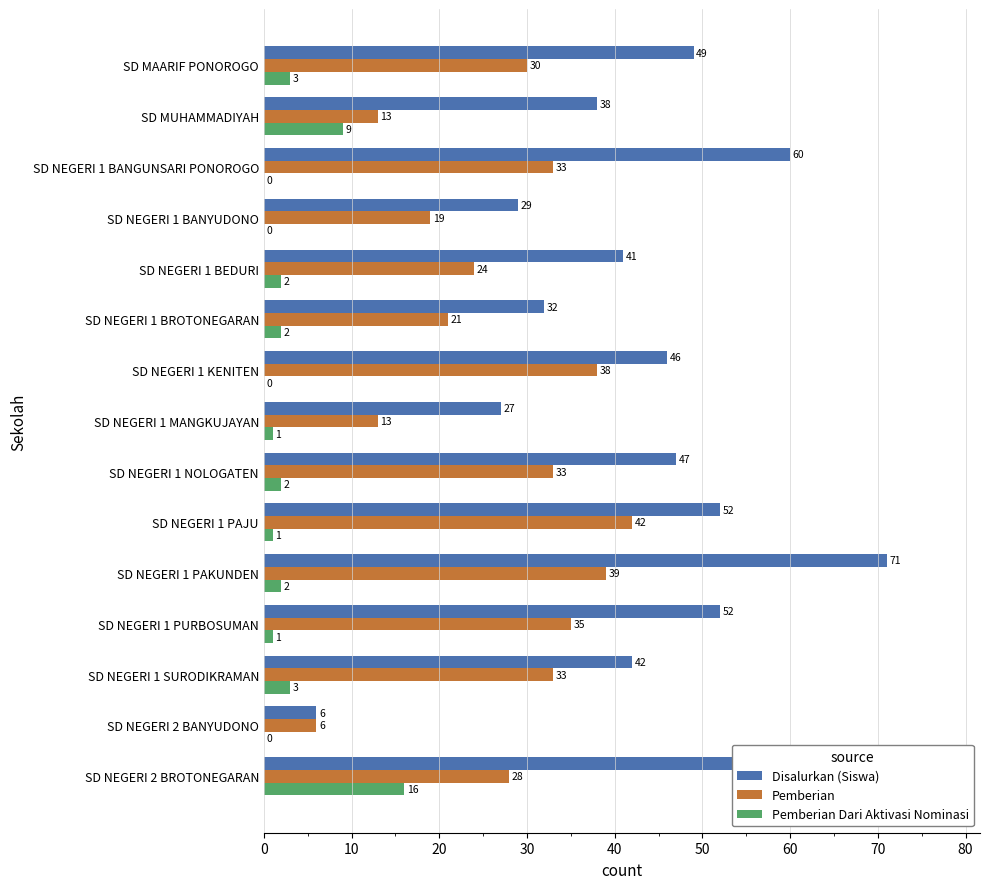

Between SD MUHAMMADIYAH and SD NEGERI 1 BEDURI, which series saw the biggest shift?

Pemberian